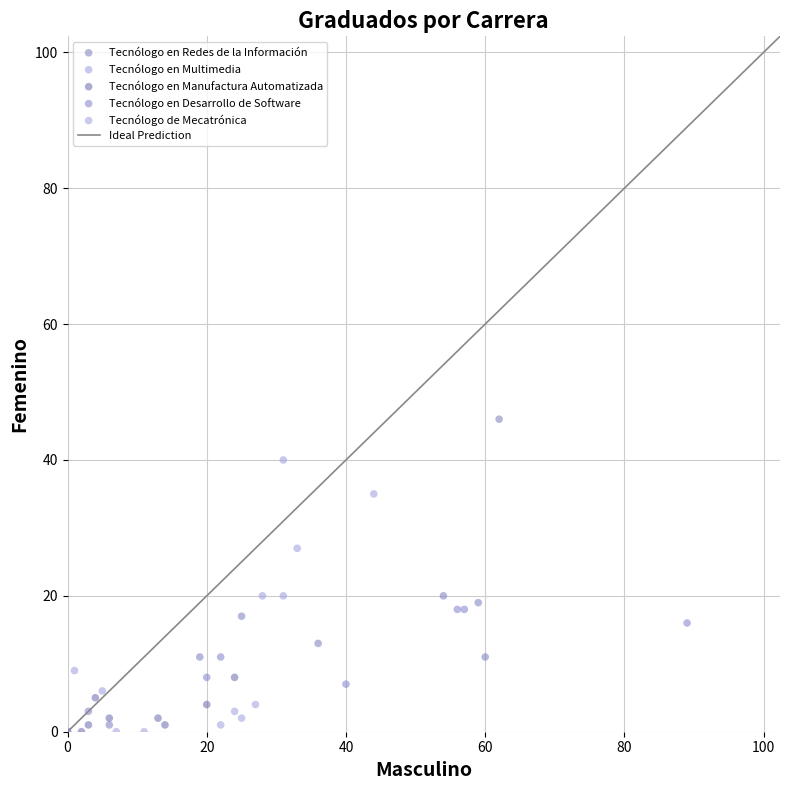

Which series has the largest Y range (max minus min)?

Tecnólogo en Redes de la Información